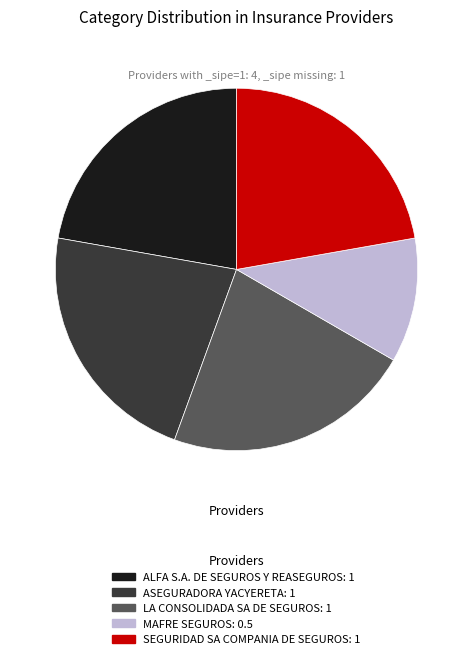

Is there a majority slice in this chart?

No